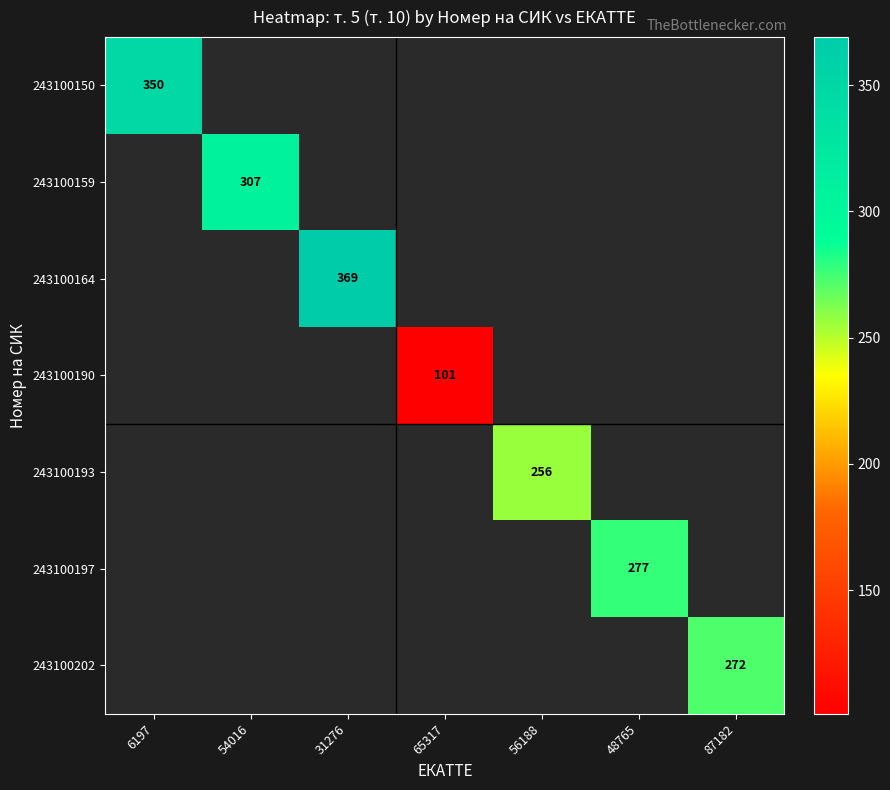

What is the greatest value displayed?

369.0